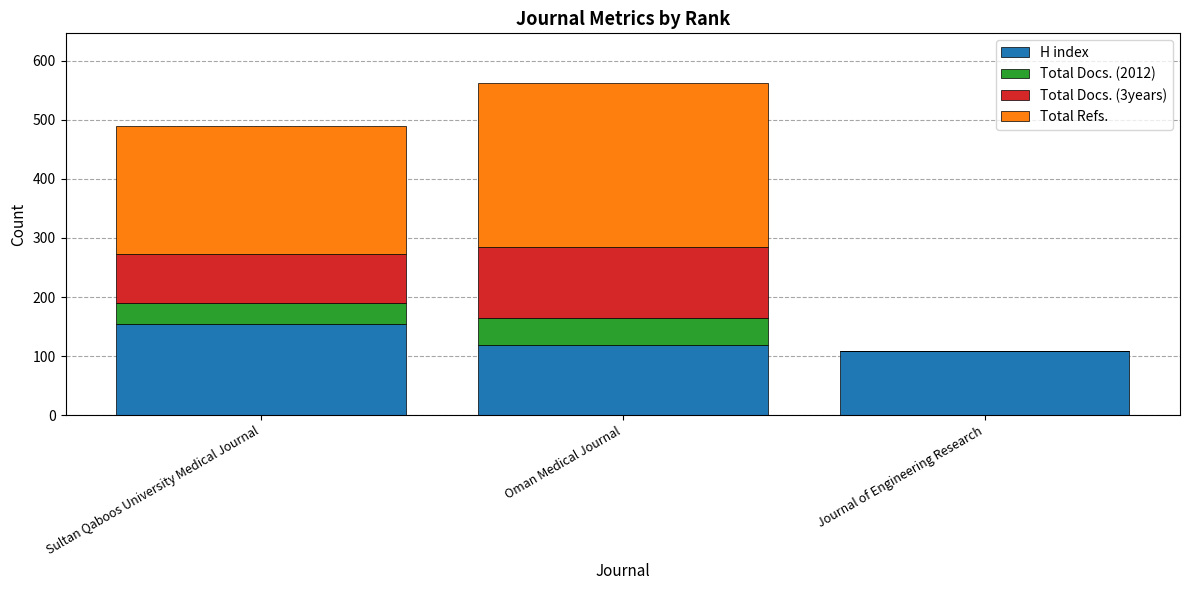

At which category is the sum across all series the highest?

Oman Medical Journal